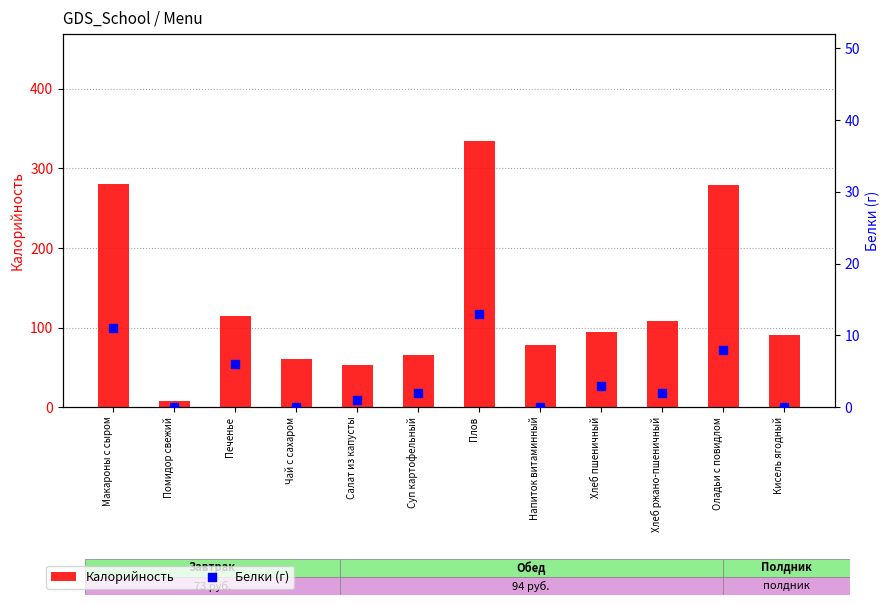

What is the total value across all series at Печенье?

120